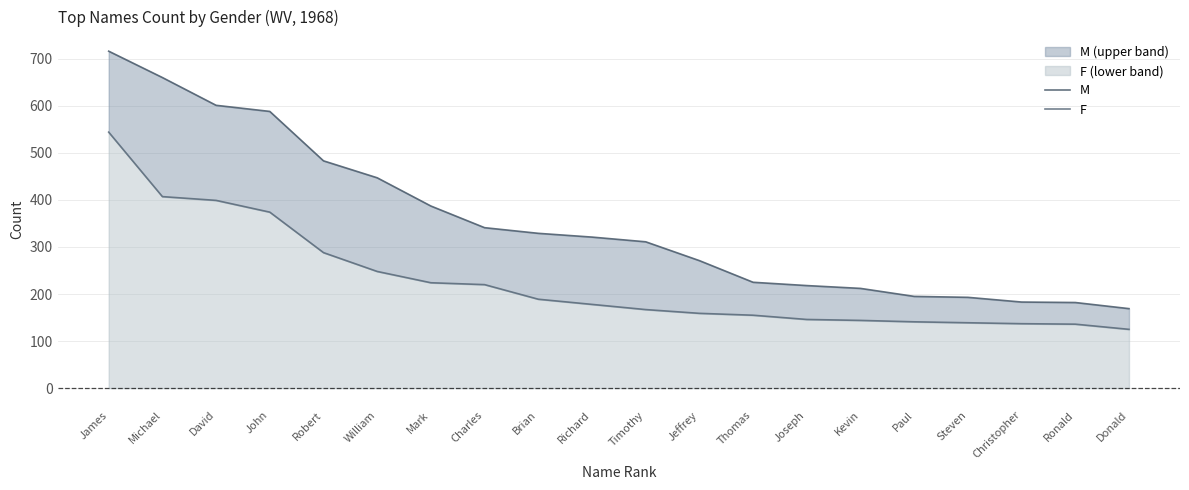

The M series shows 329 at Brian. True or false?

True